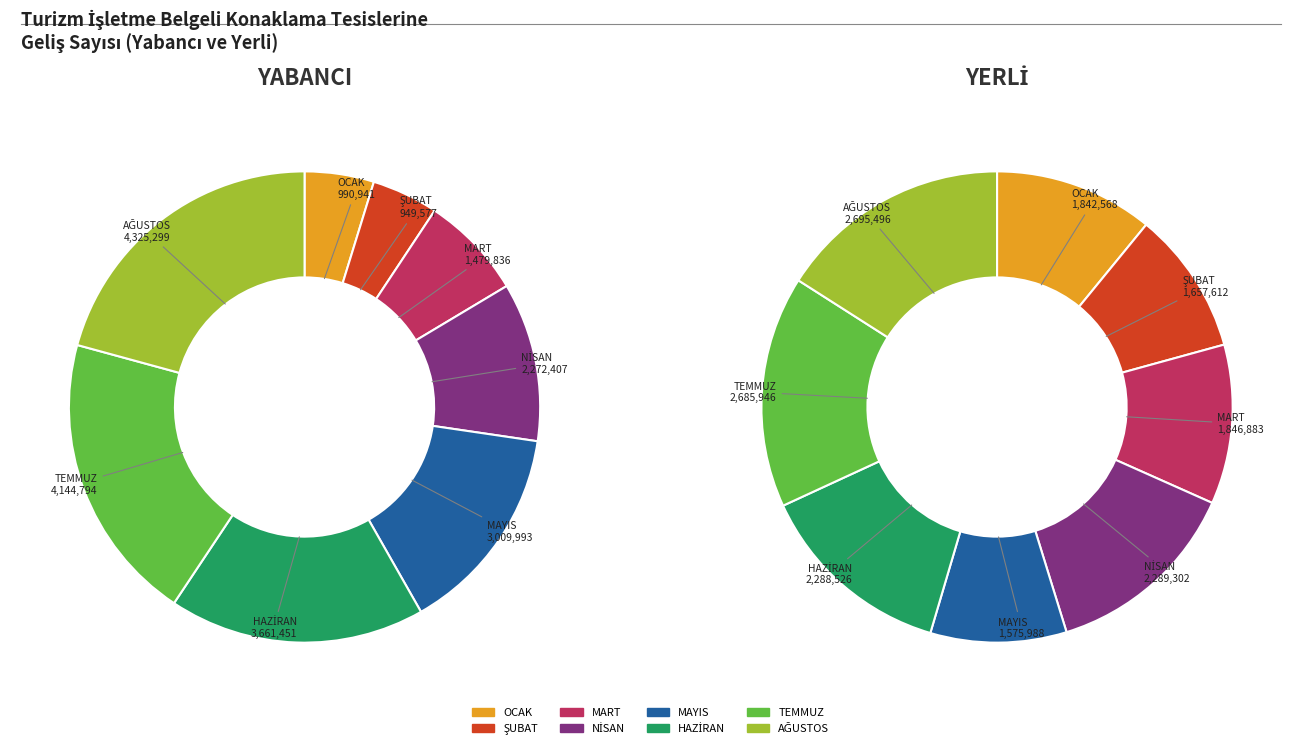

What portion of the pie excludes MART?

92.9%